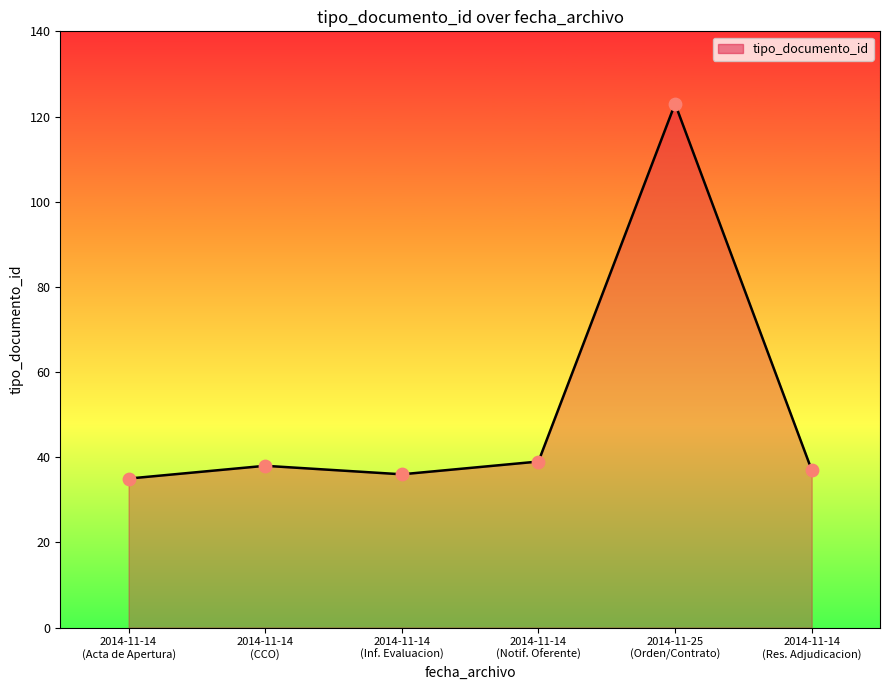

True or false: the data has more than 0 interior local peaks.

True